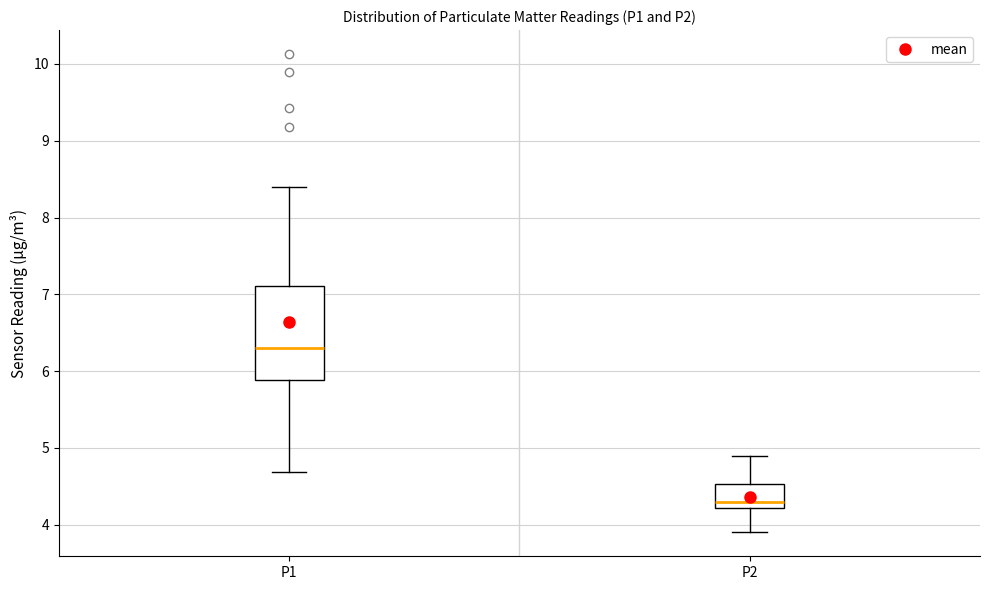

Where is the upper edge of the box for P1 on the y-axis? The values are not printed on the chart, so give them approximately, as read against the axis.

7.1